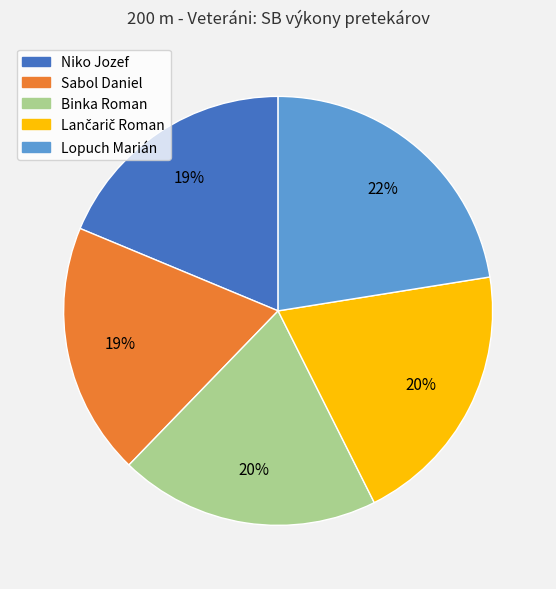

To the nearest percent, what portion does Lopuch Marián represent?

22%